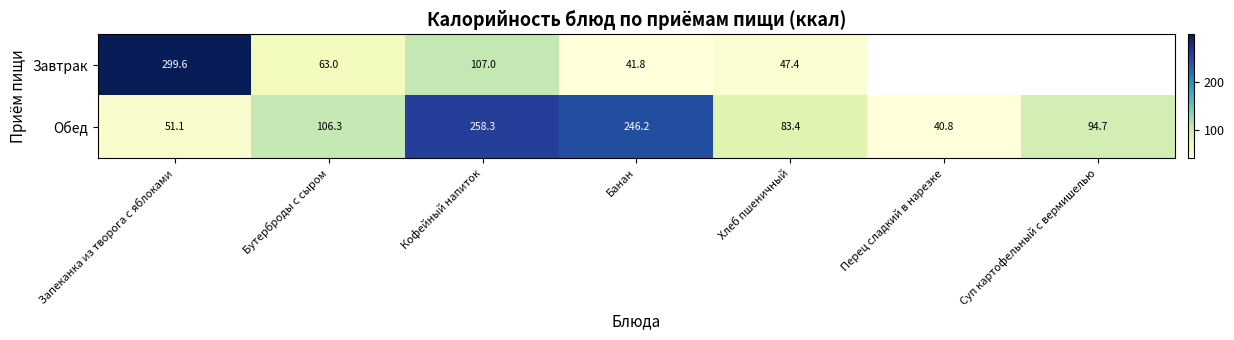

What is the greatest value displayed?

299.6